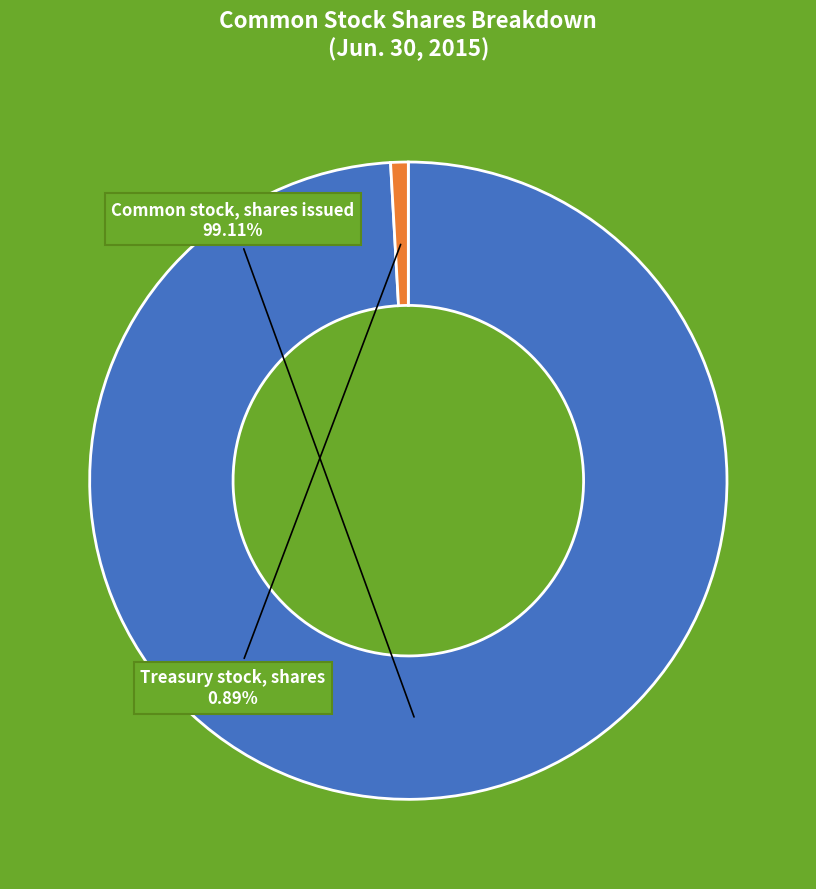

To the nearest percent, what is the average slice percentage?

50%